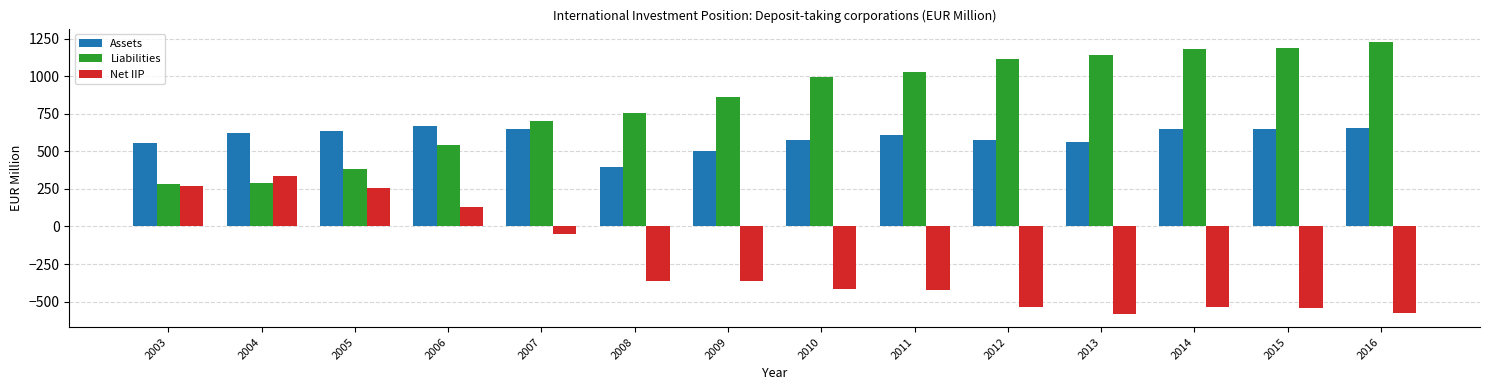

Rank the series by their maximum value, from highest to lowest.

Liabilities, Assets, Net IIP